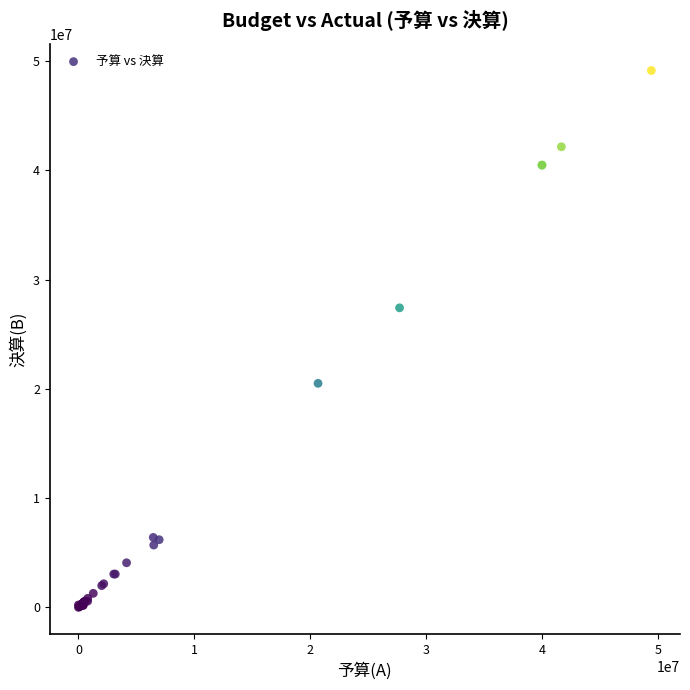

What Y value in the scatter plot is closest to 24576277?

27423991